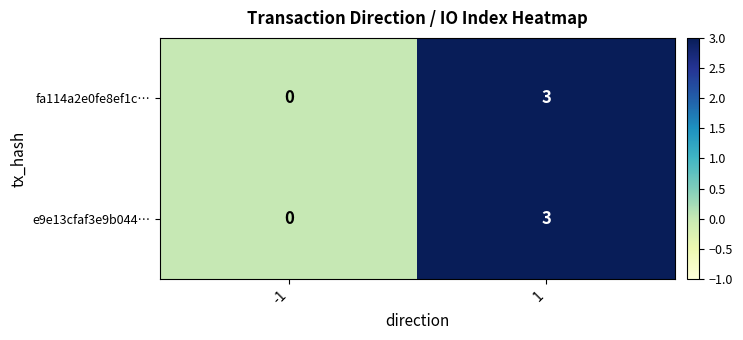

What is the maximum value for e9e13cfaf3e9b044…?

3